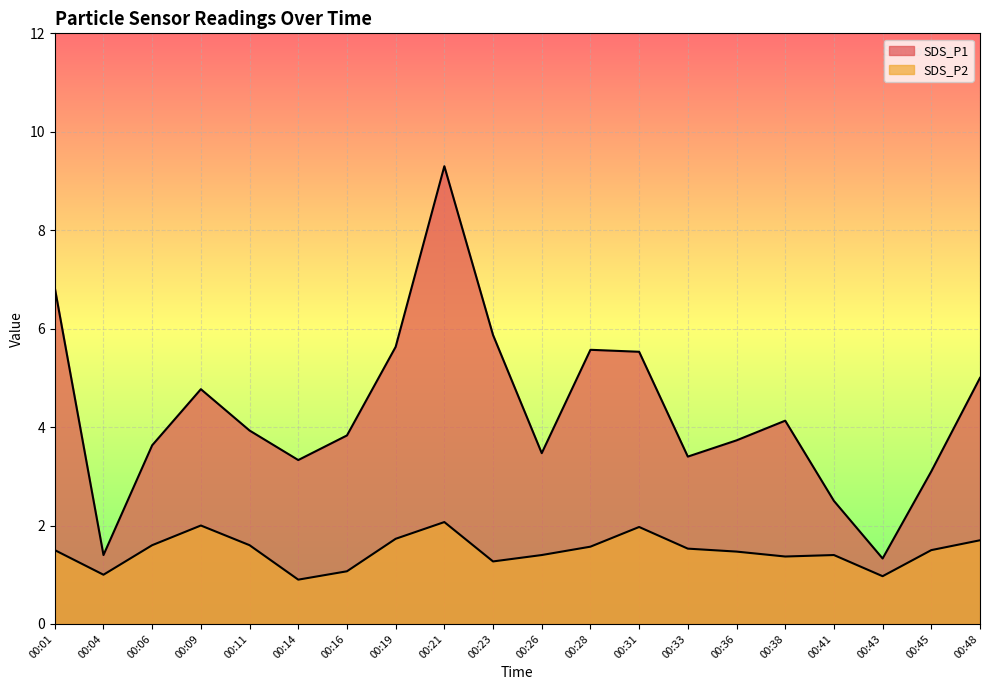

Where is the first local minimum for SDS_P1?

00:04